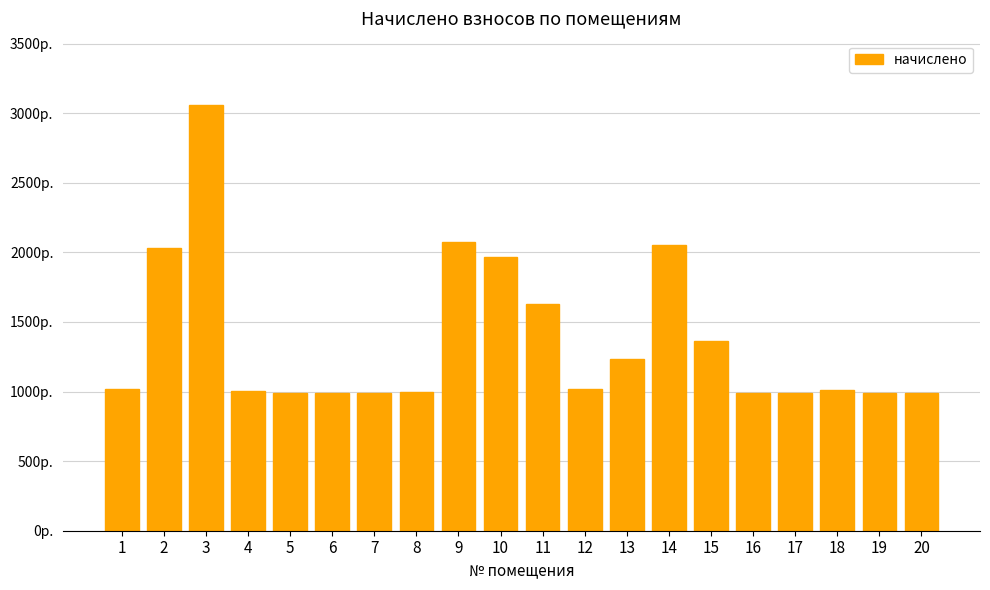

What is the value of the 9th bar from the left?

2074.9